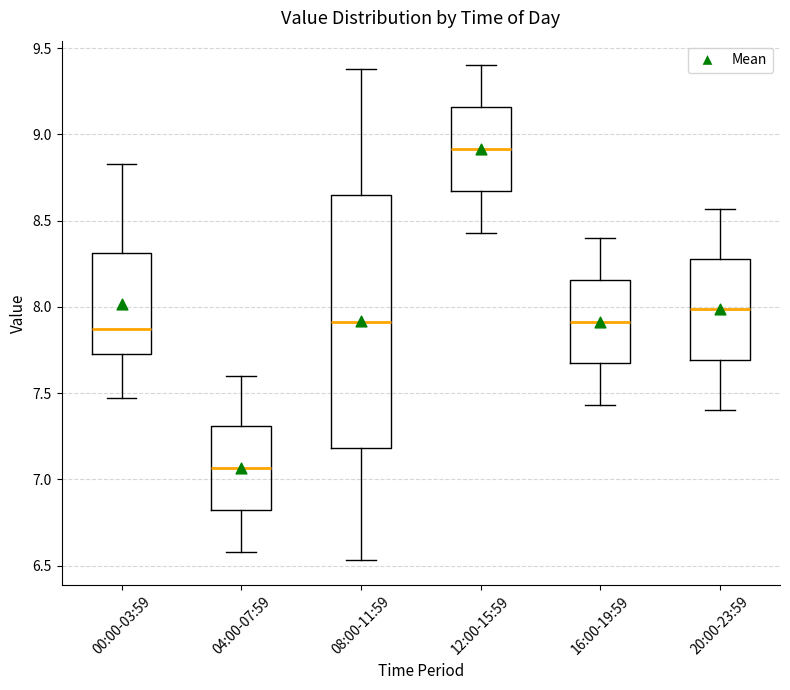

Comparing the boxes themselves (not the whiskers), which one is the tallest?

08:00-11:59